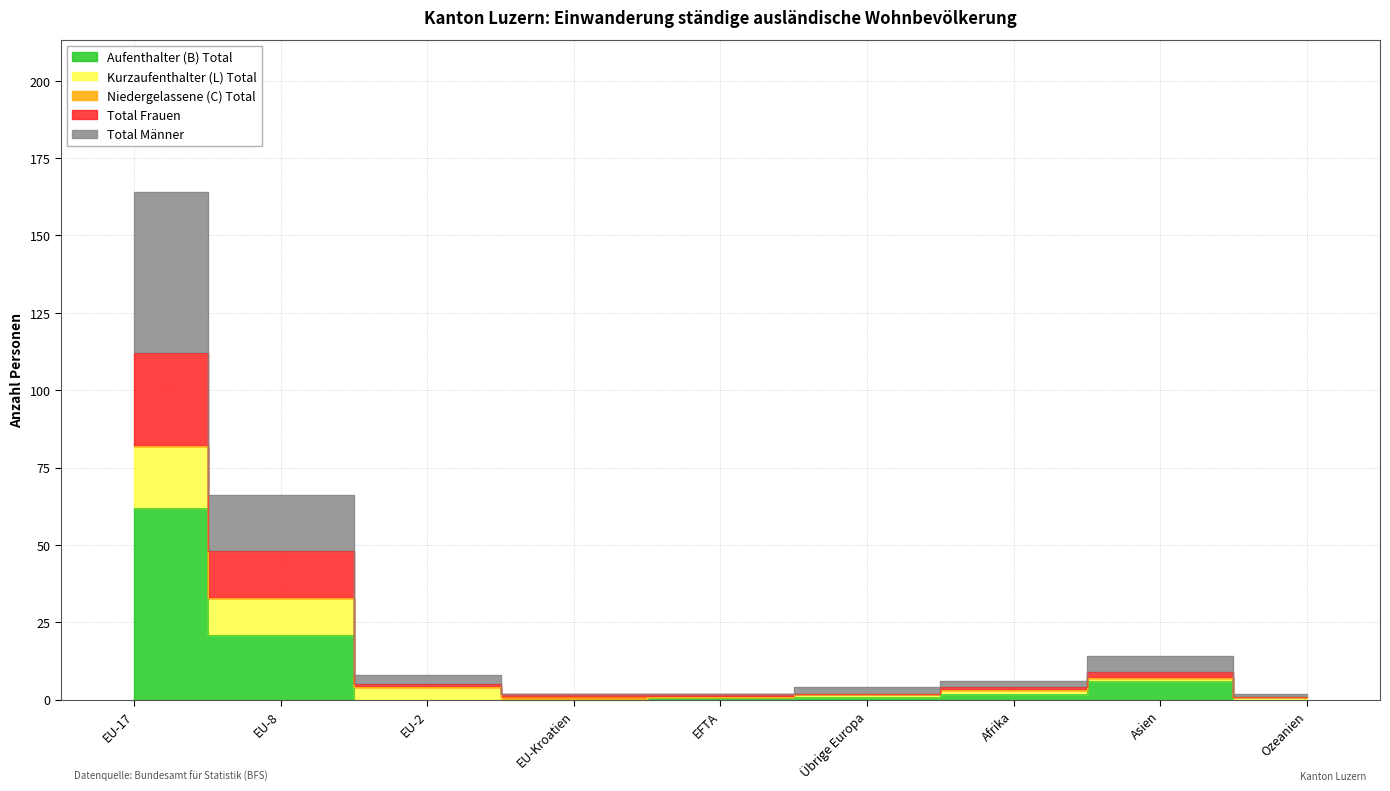

True or false: Aufenthalter (B) Total has more than 0 points higher than both neighbors.

True